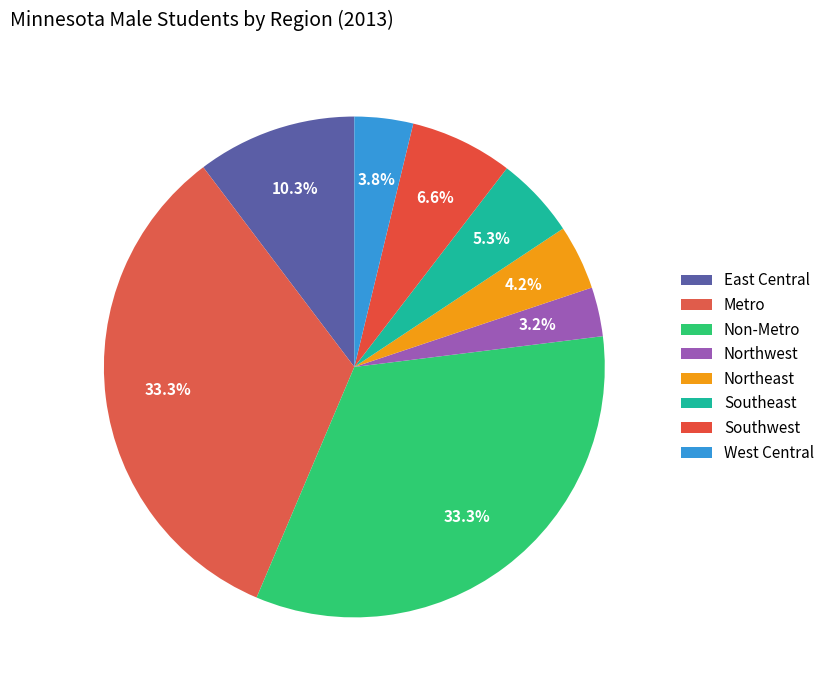

Does Northwest represent more than half of the total?

No